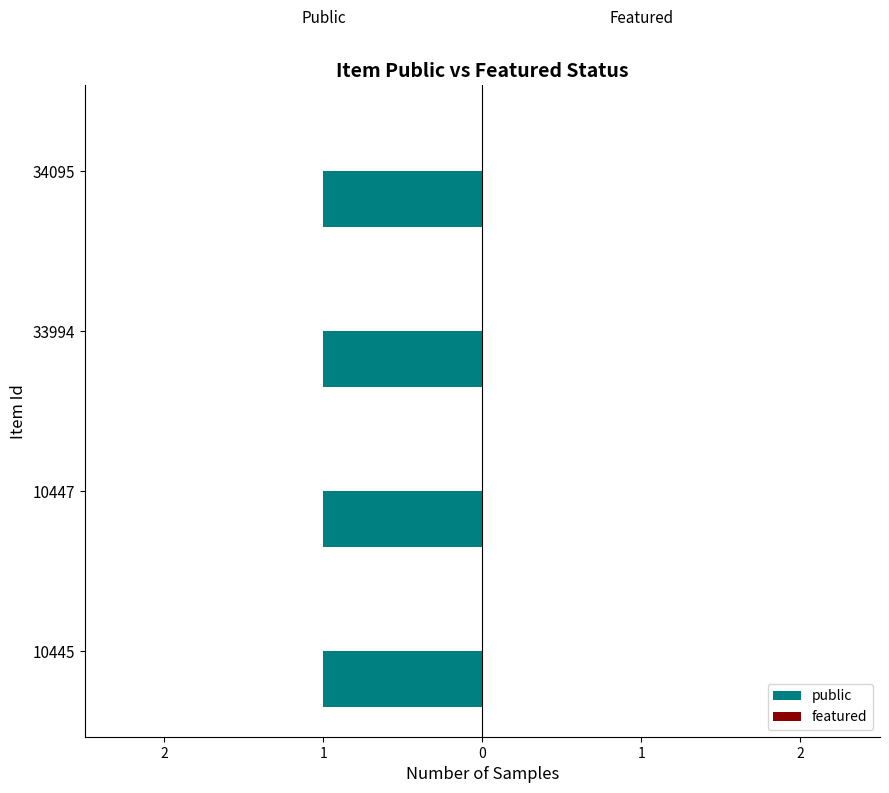

How many groups of bars are there?

4